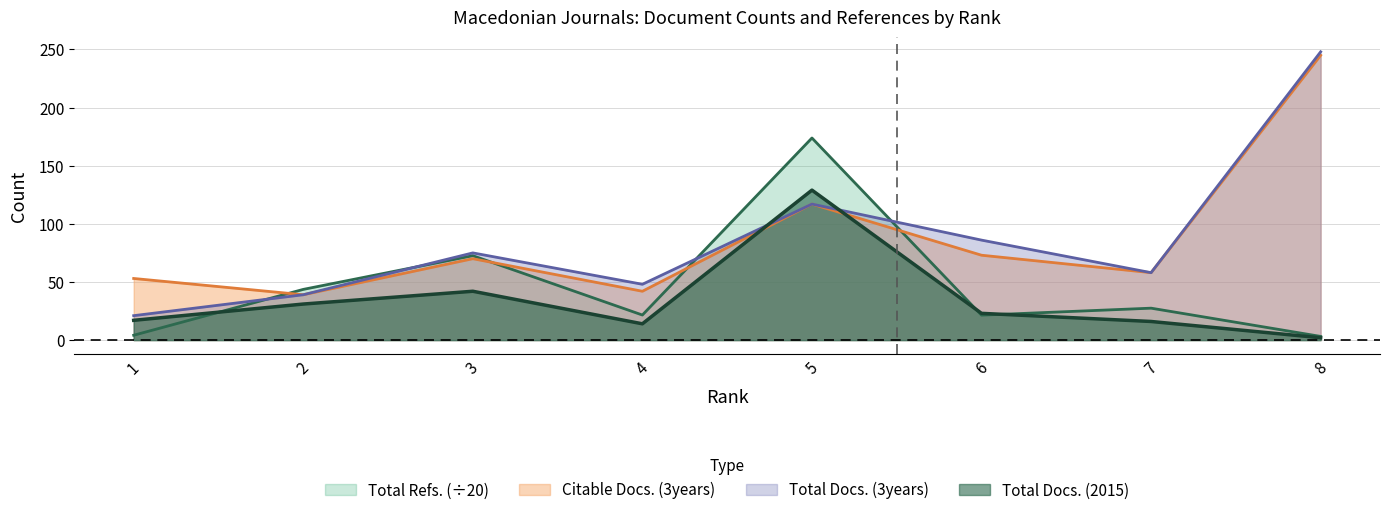

How many values in the Total Docs. (3years) series exceed 75?

3